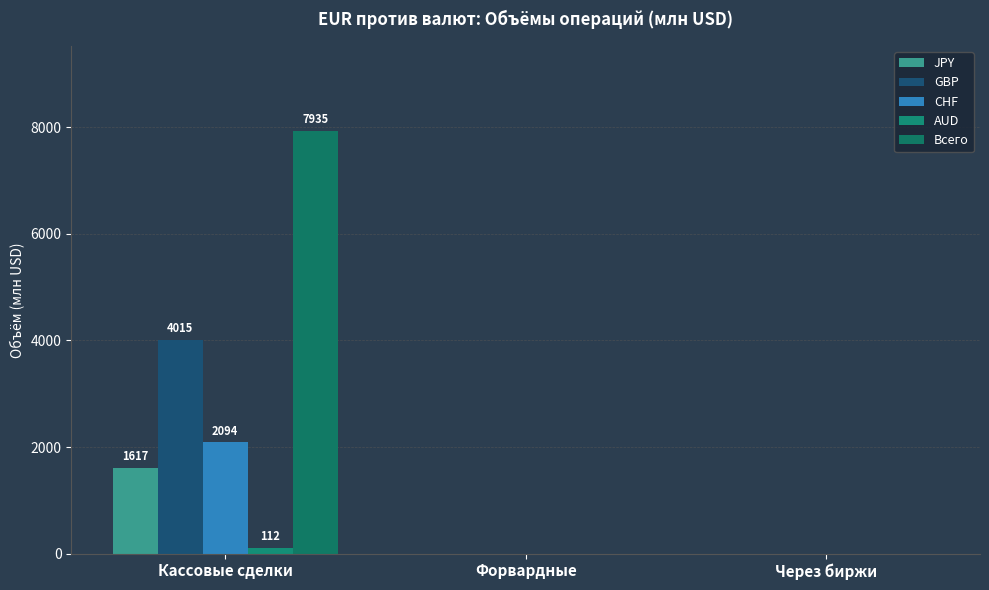

True or false: Всего has a value of 0.0 at Через биржи.

True